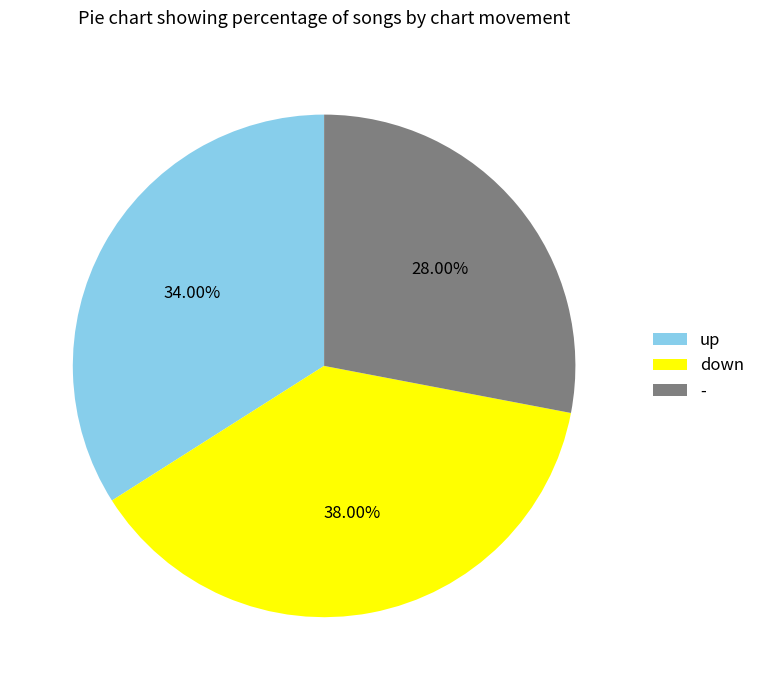

To the nearest percent, what is the combined percentage of down and -?

66%